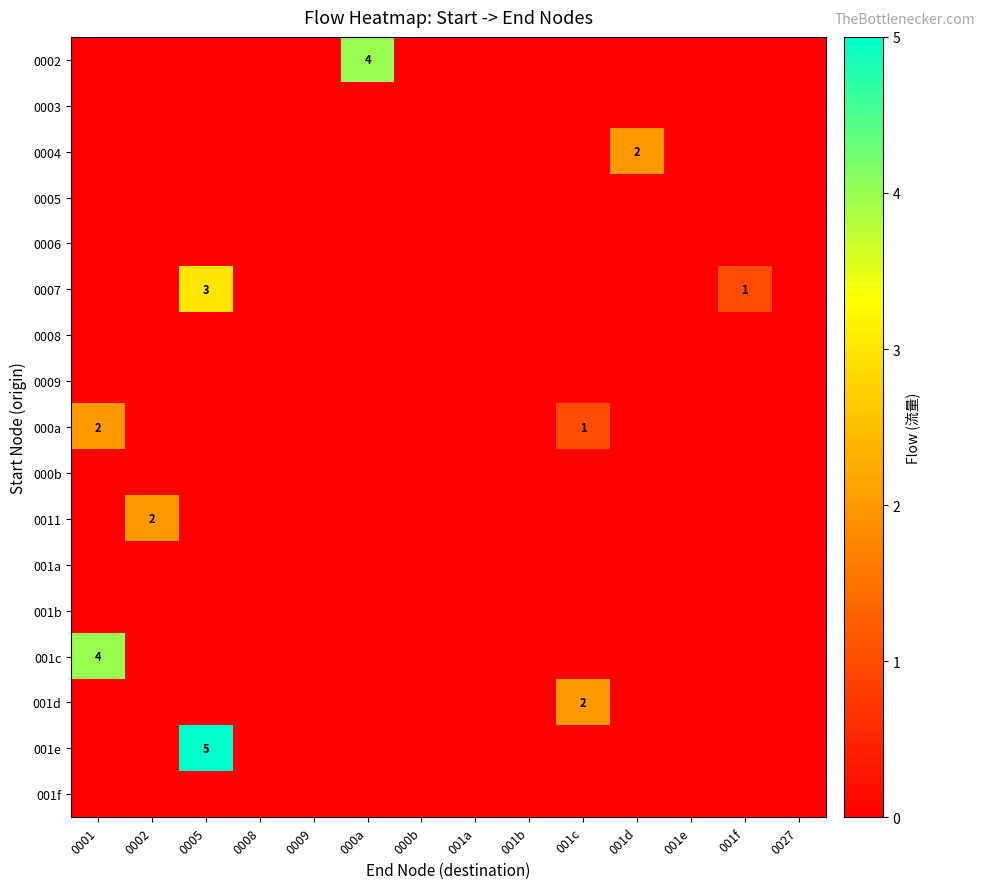

At how many categories does at least one series exceed 0?

7